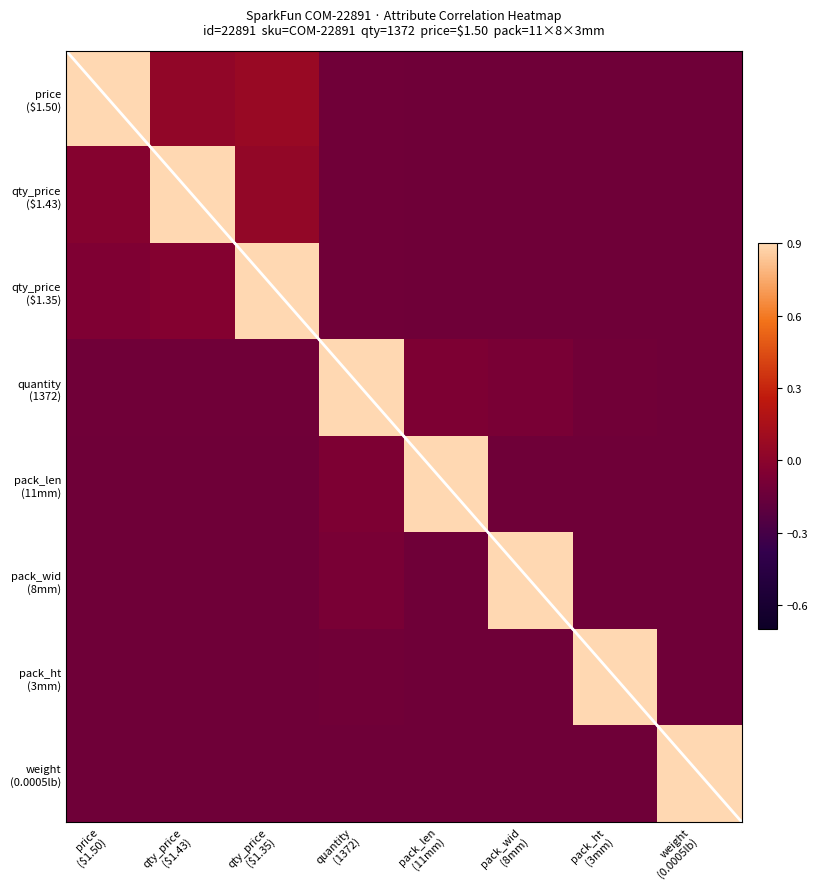

Count the number of data series in this chart.

8